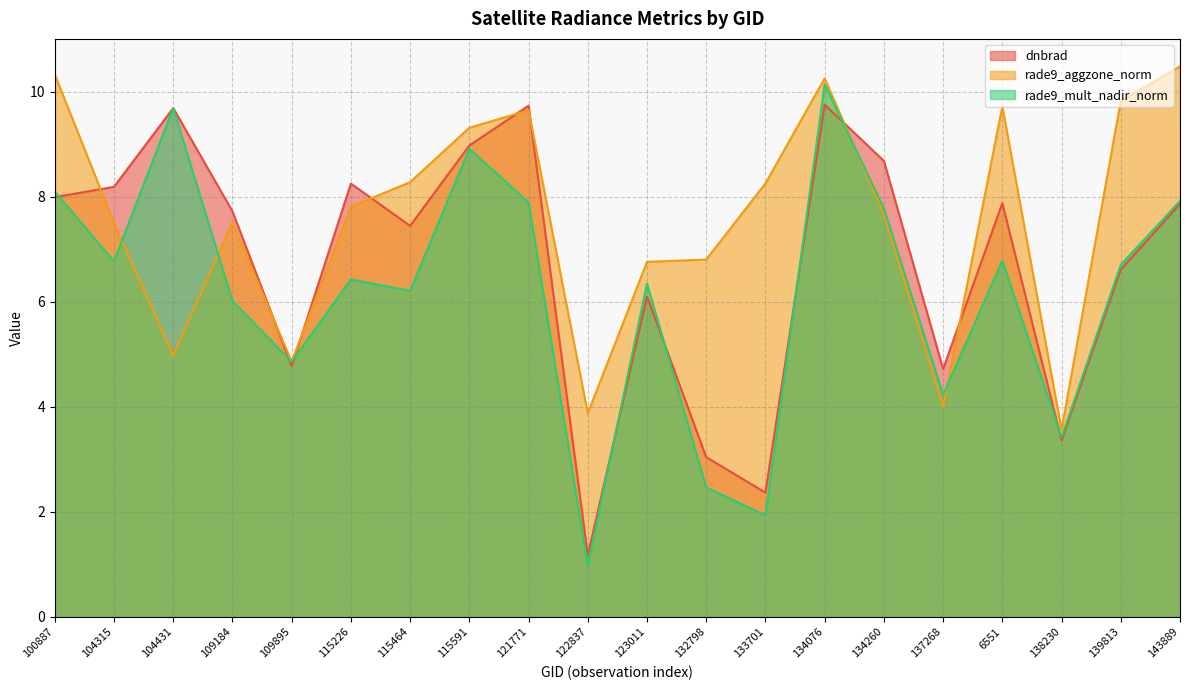

List the labels in order of dnbrad value, smallest first.

122837, 133701, 132798, 138230, 137268, 109895, 123011, 139813, 115464, 109184, 143889, 6551, 100887, 104315, 115226, 134260, 115591, 104431, 121771, 134076